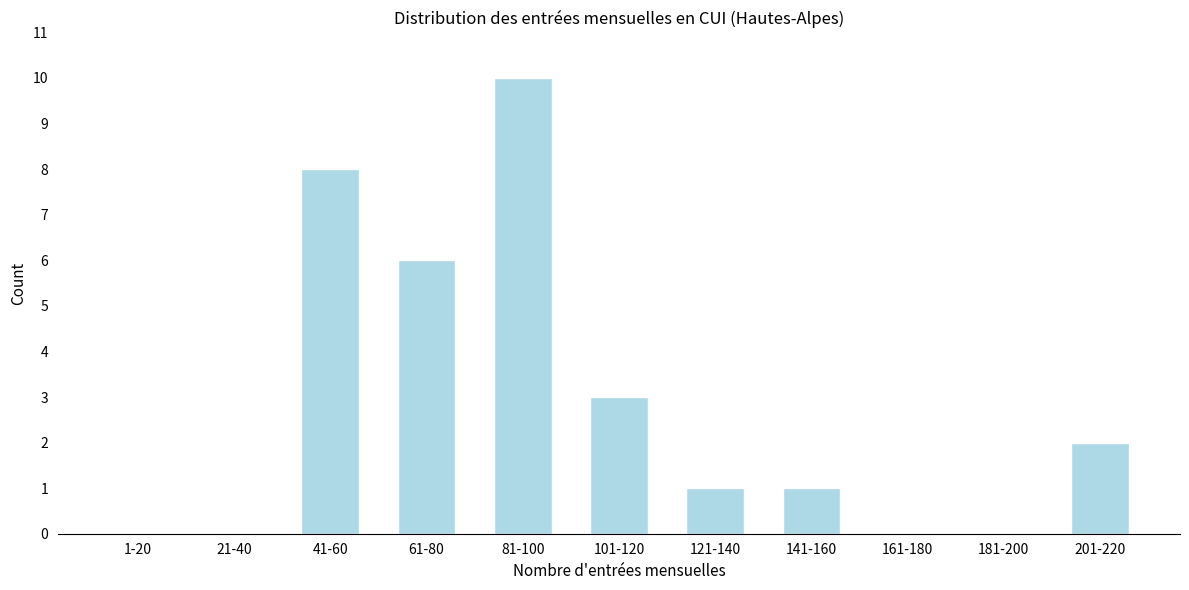

Reading right to left, what are all the values shown in this chart?

201-220=2	181-200=0	161-180=0	141-160=1	121-140=1	101-120=3	81-100=10	61-80=6	41-60=8	21-40=0	1-20=0